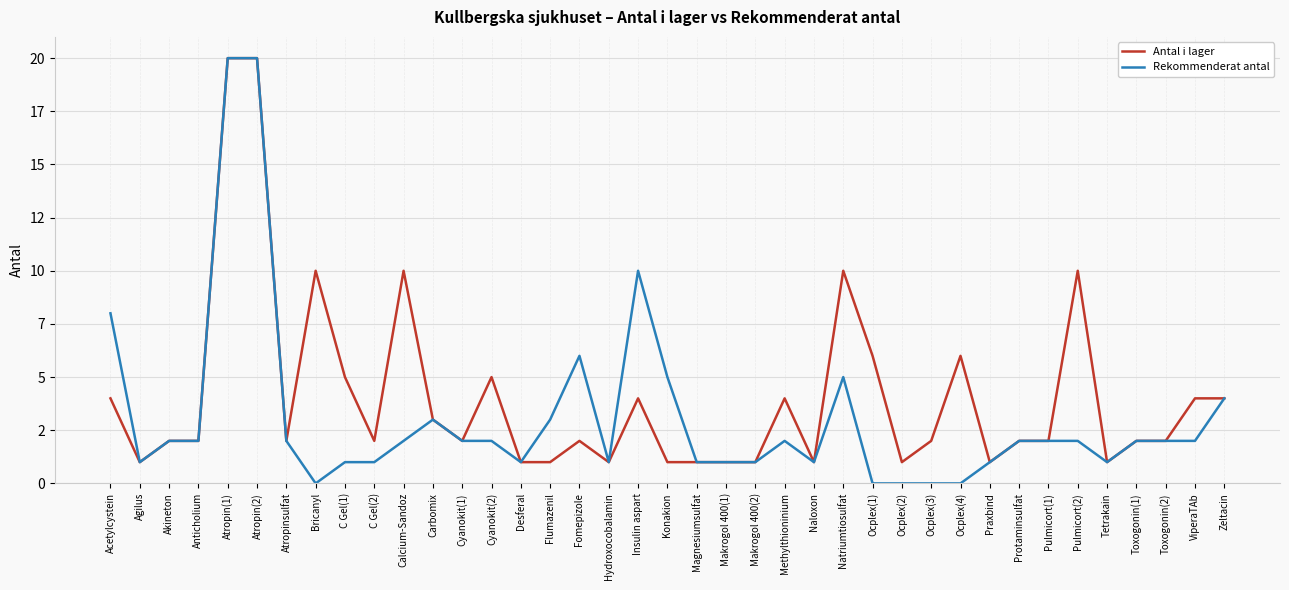

Where is Rekommenderat antal nearest to the value 10?

Insulin aspart